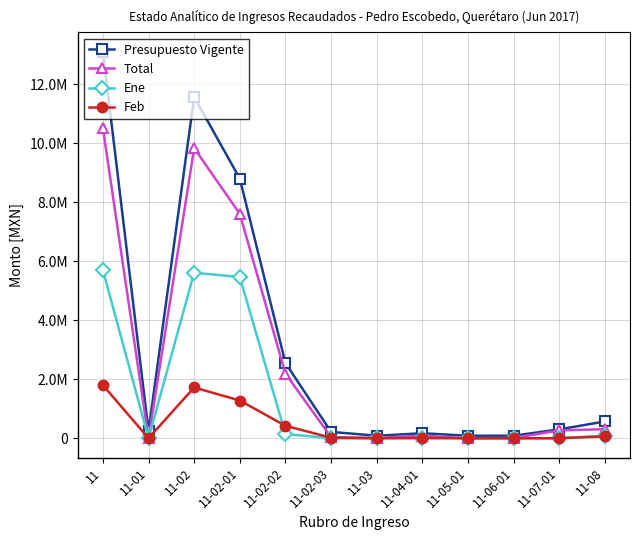

Is it true that Feb equals 1800904.5 at 11?

True